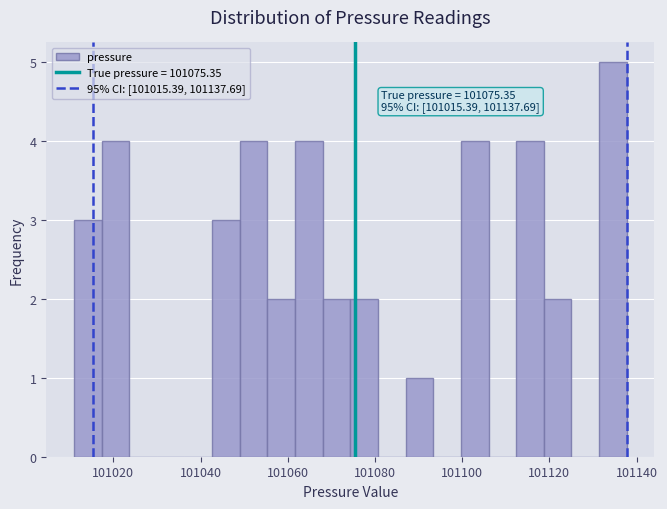

Read against the x-axis, roughly where is the centre of the tallest bar?

101134